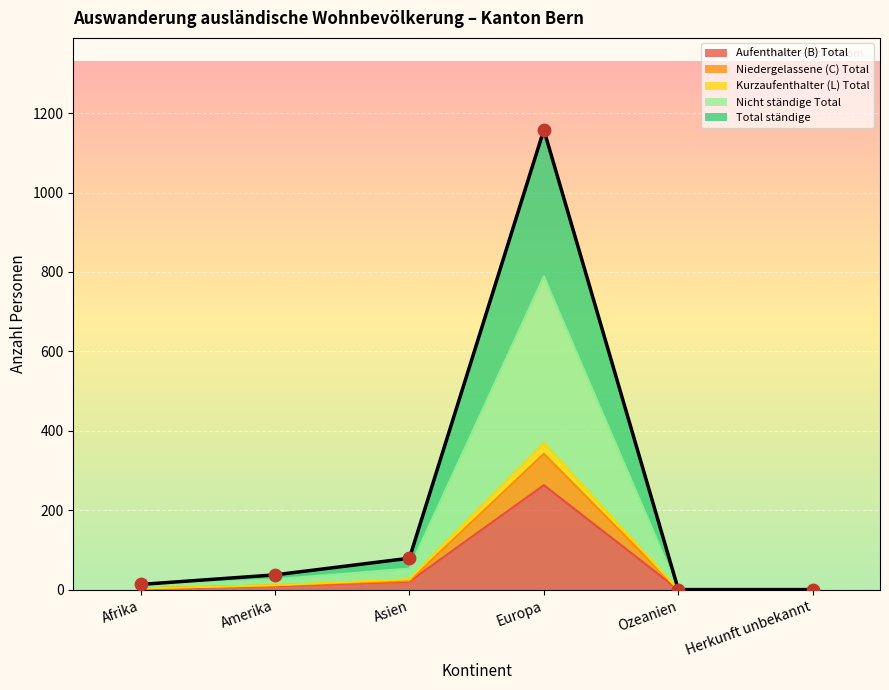

Which series contains the lowest Y value?

Aufenthalter (B) Total